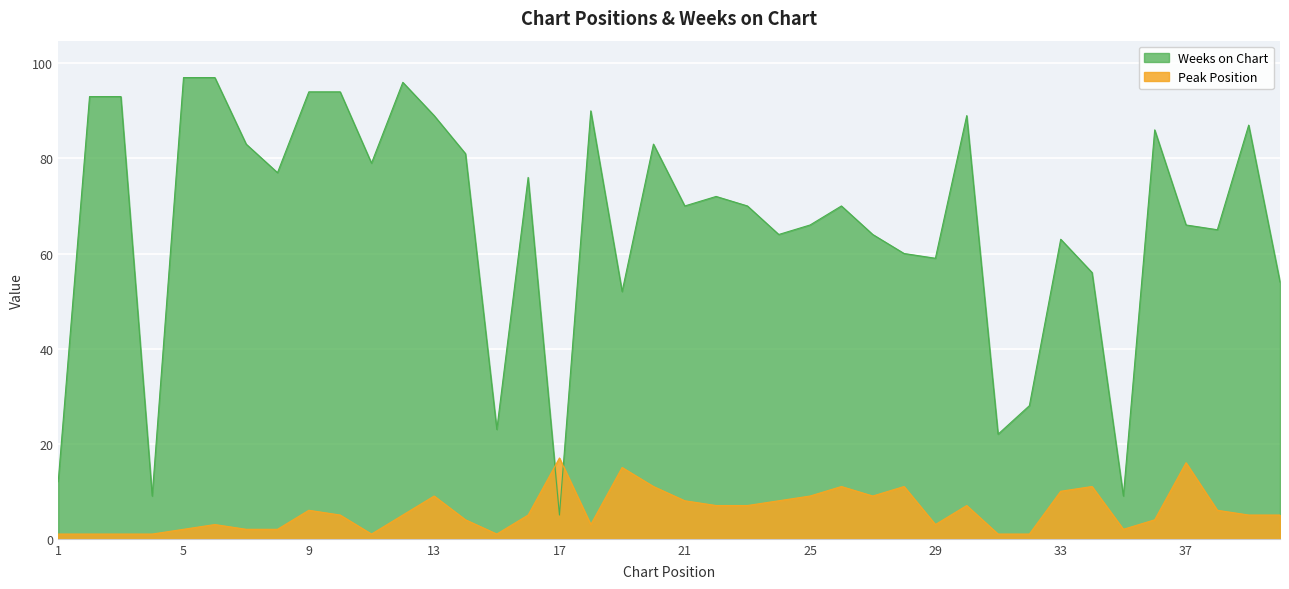

How many lines are shown in the chart?

2